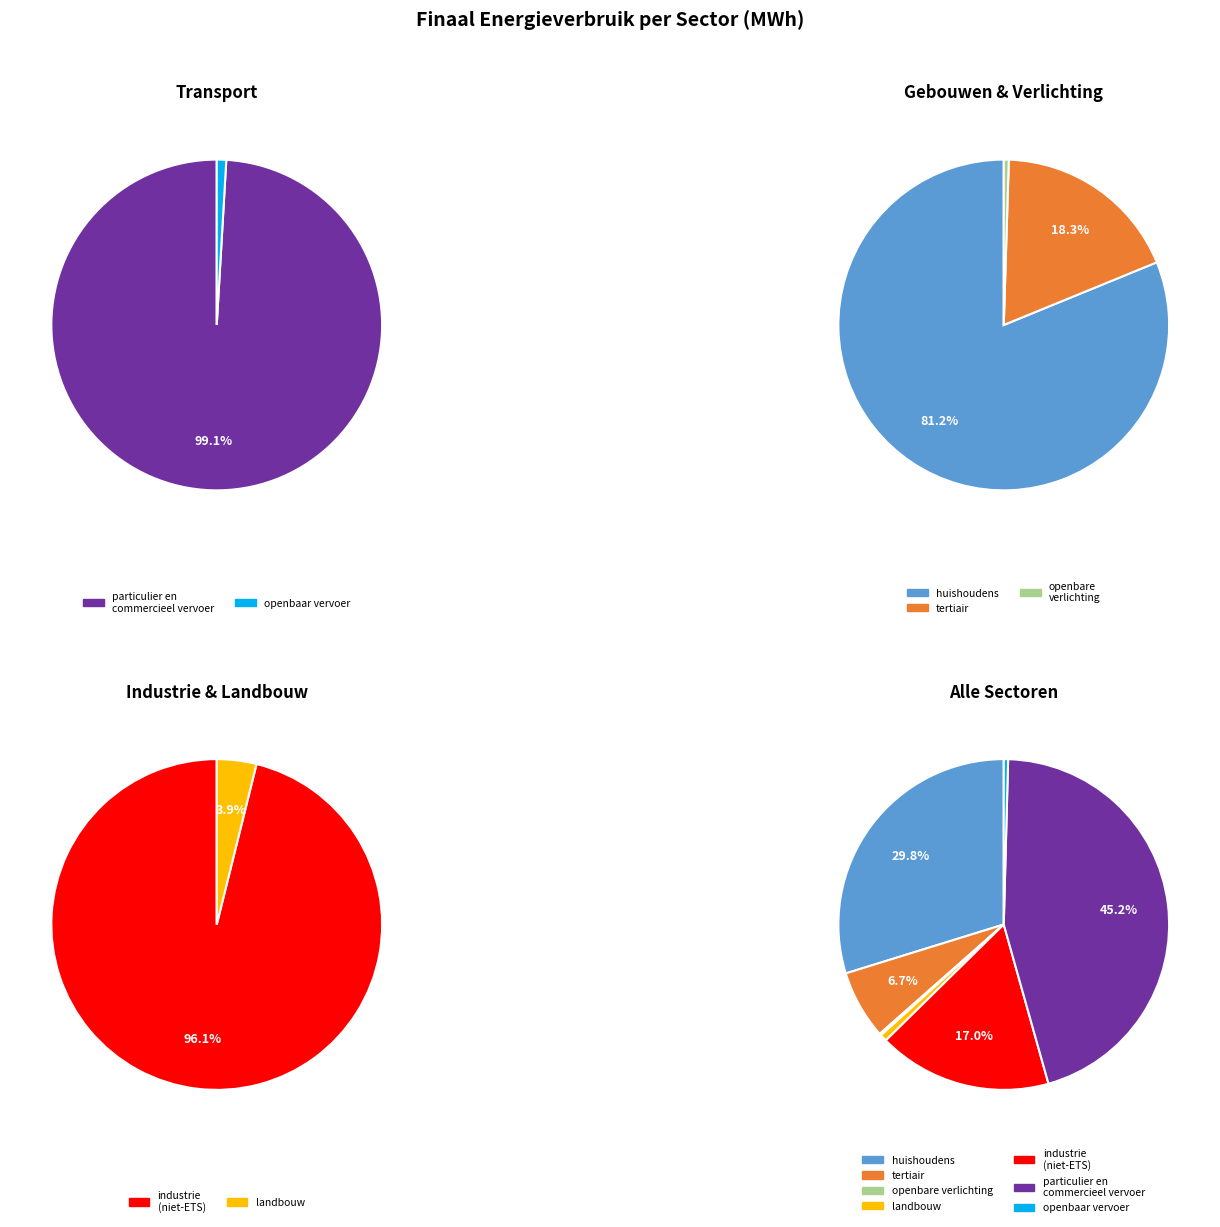

What is the largest slice in the pie chart?

particulier en commercieel vervoer